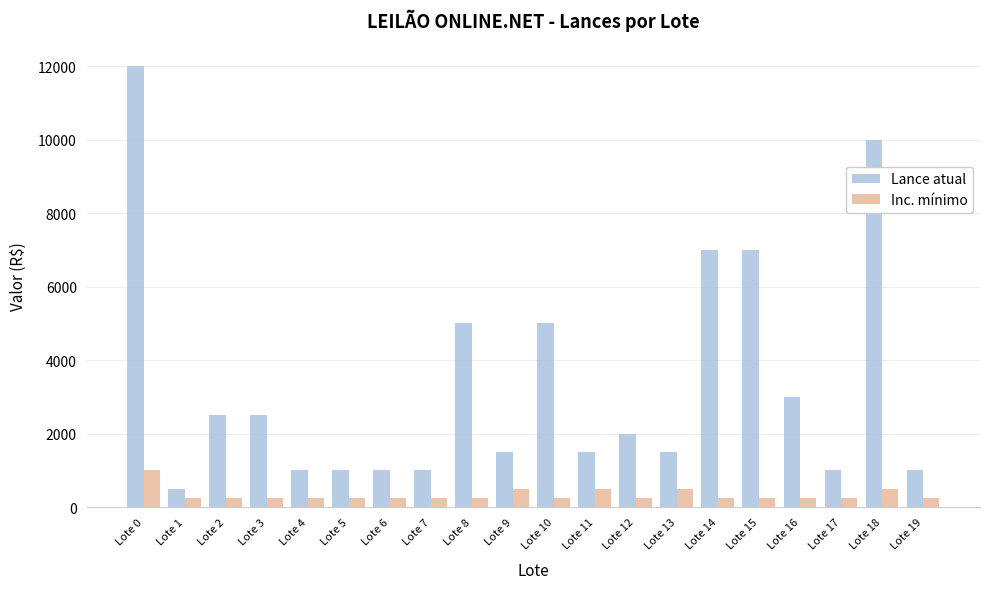

What is the minimum value for Inc. mínimo?

250